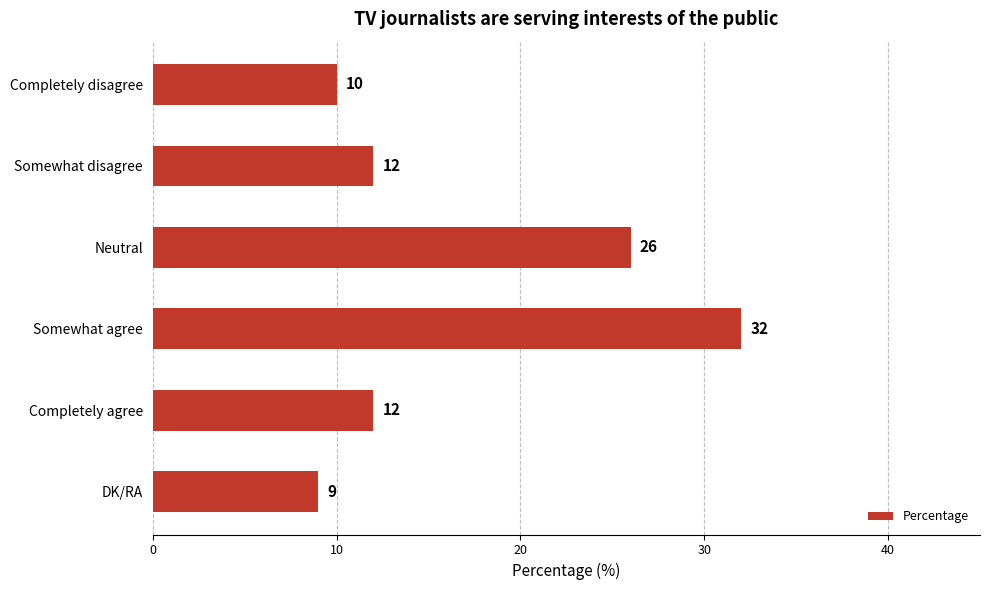

What is the value of the 3rd bar from the top?

26